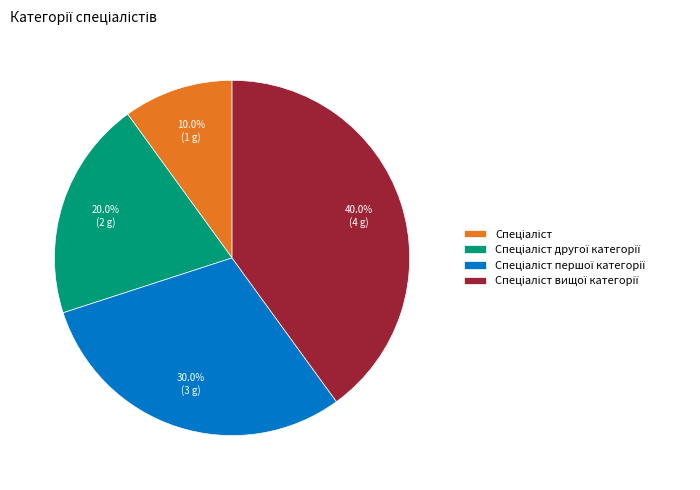

Is there any slice that represents more than half of the pie?

No